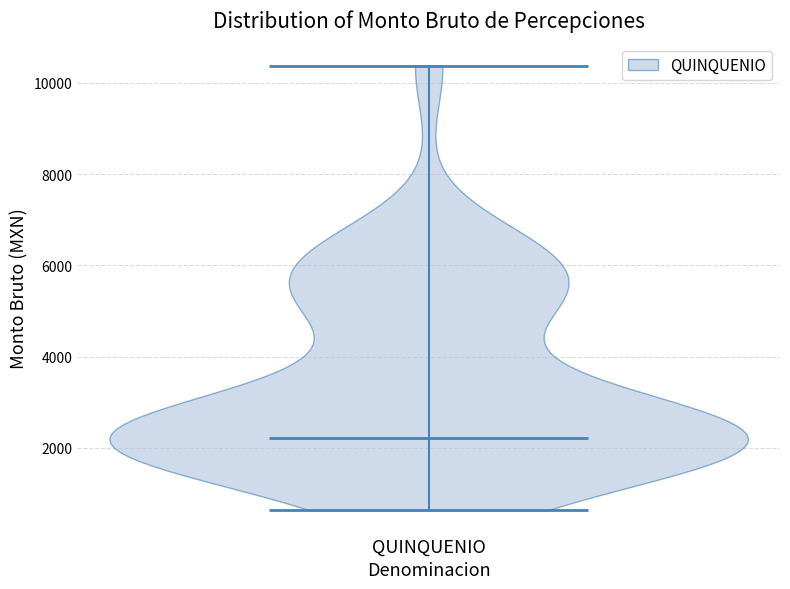

What is the lowest point the violin for QUINQUENIO reaches on the y-axis? The values are not printed on the chart, so give them approximately, as read against the axis.

600